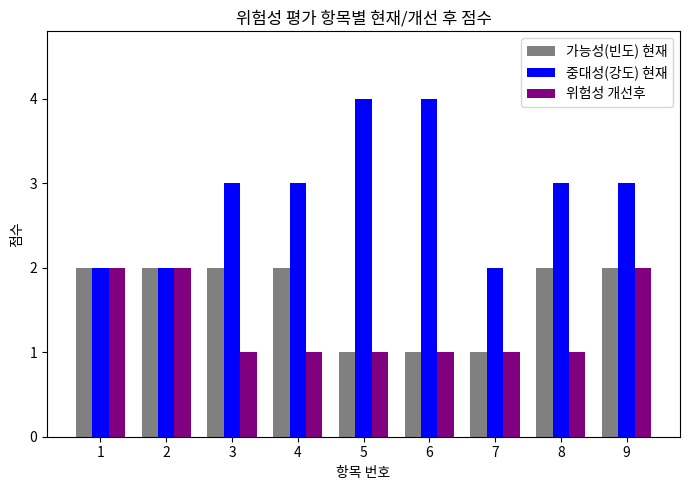

Which series has the widest spread of values?

중대성(강도) 현재